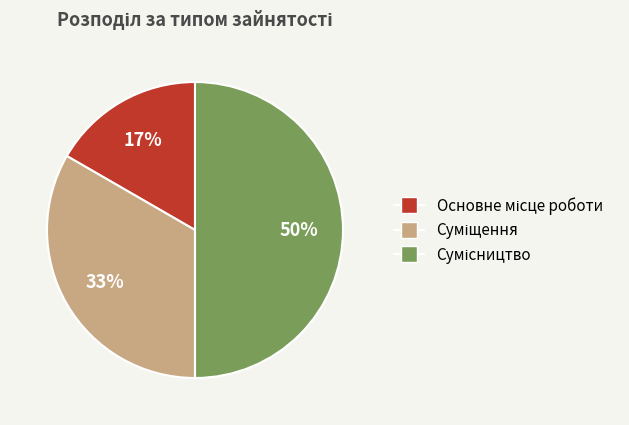

Count the number of slices in the pie.

3